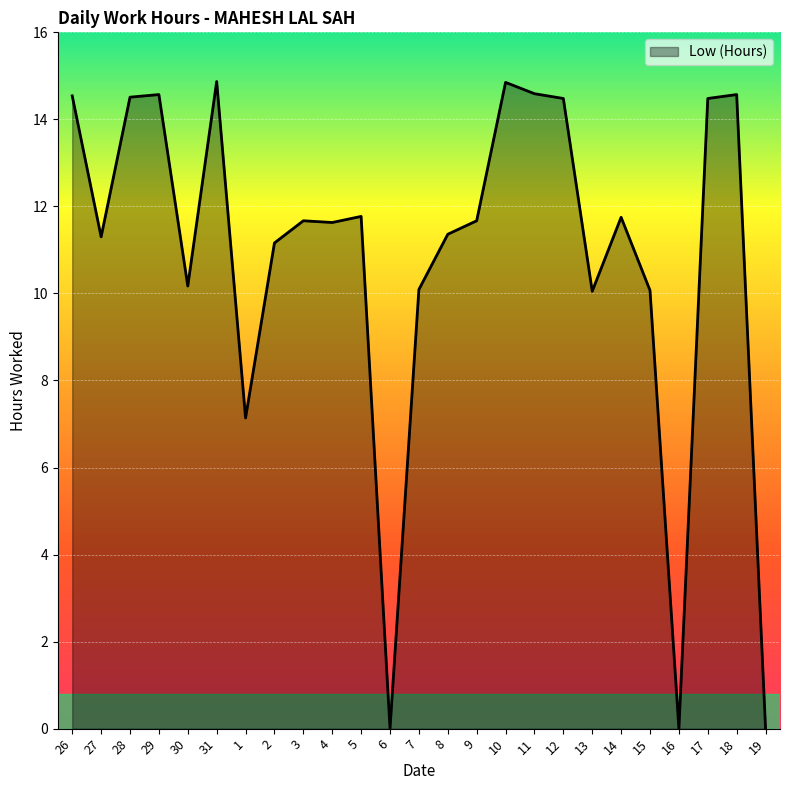

What is the greatest value displayed?

14.9